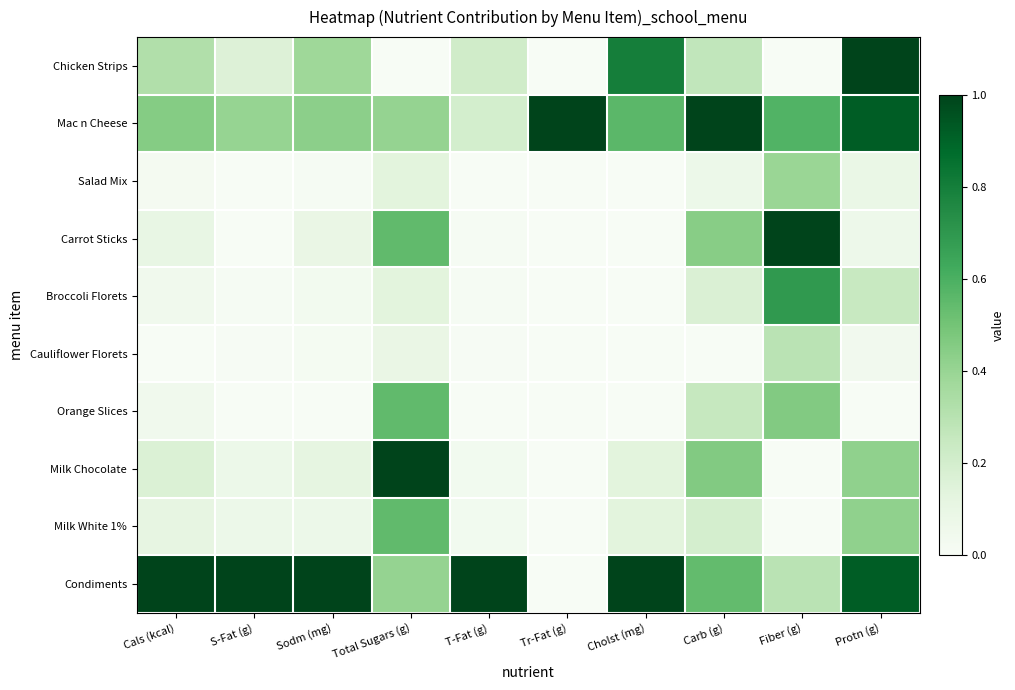

What is the spread (max minus min) of values at Cals (kcal)?

1.0